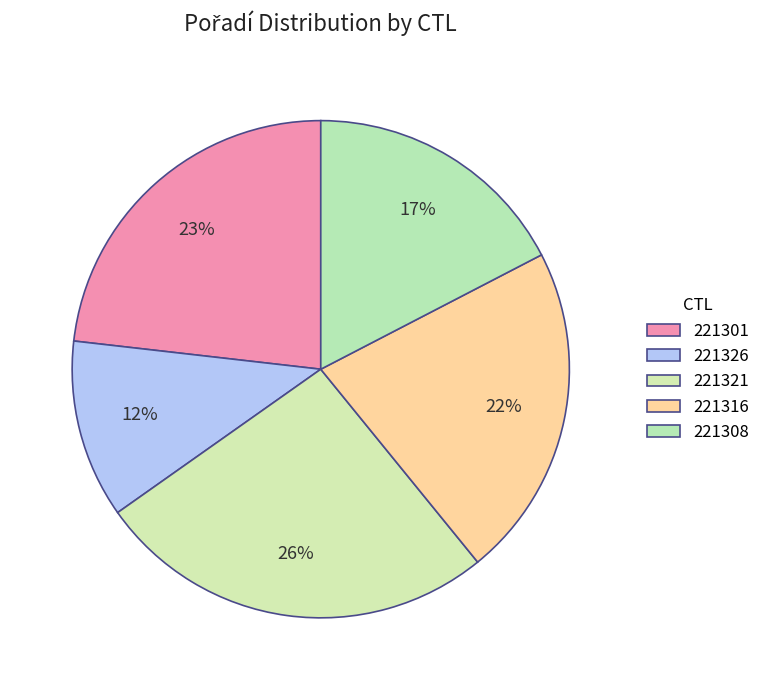

Count the number of slices in the pie.

5